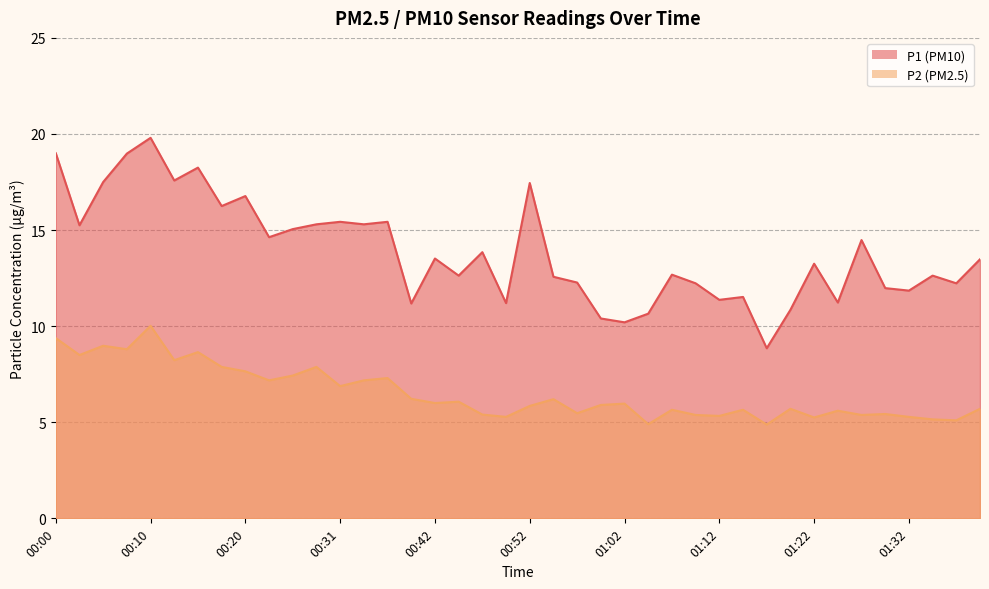

Reading left to right, list all the values displayed in this chart.

P1: 00:00=19.0	00:02=15.2	00:05=17.5	00:07=19.0	00:10=19.8	00:12=17.6	00:15=18.2	00:18=16.2	00:20=16.8	00:23=14.6	00:26=15.1	00:28=15.3	00:31=15.4	00:34=15.3	00:37=15.4	00:40=11.2	00:42=13.5	00:45=12.6	00:48=13.8	00:50=11.2	00:52=17.4	00:55=12.6	00:57=12.3	01:00=10.4	01:02=10.2	01:05=10.7	01:07=12.7	01:10=12.2	01:12=11.4	01:15=11.5	01:17=8.8	01:20=10.8	01:22=13.2	01:24=11.2	01:27=14.5	01:29=12.0	01:32=11.8	01:34=12.6	01:37=12.2	01:39=13.5
P2: 00:00=9.4	00:02=8.5	00:05=9.0	00:07=8.8	00:10=10.0	00:12=8.2	00:15=8.7	00:18=7.9	00:20=7.7	00:23=7.2	00:26=7.4	00:28=7.9	00:31=6.9	00:34=7.2	00:37=7.3	00:40=6.2	00:42=6.0	00:45=6.1	00:48=5.4	00:50=5.3	00:52=5.8	00:55=6.2	00:57=5.5	01:00=5.9	01:02=6.0	01:05=4.9	01:07=5.7	01:10=5.4	01:12=5.3	01:15=5.7	01:17=4.9	01:20=5.7	01:22=5.2	01:24=5.6	01:27=5.4	01:29=5.4	01:32=5.3	01:34=5.2	01:37=5.1	01:39=5.7